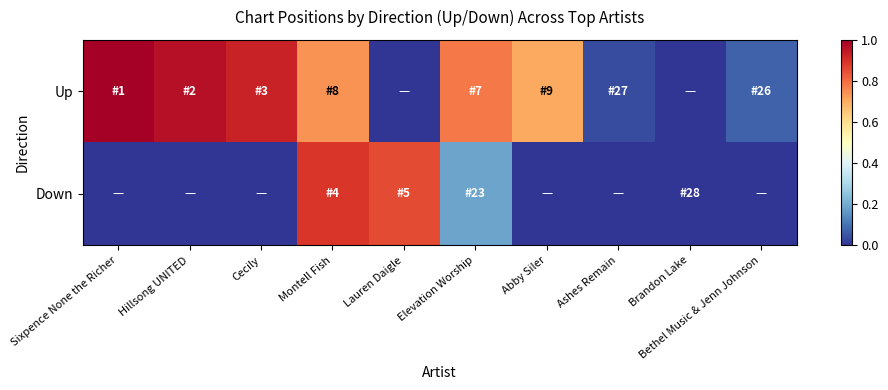

Reading left to right, transcribe all the data shown in this chart.

Up: Sixpence None the Richer=1.0	Hillsong UNITED=1.0	Cecily=0.9	Montell Fish=0.7	Lauren Daigle=0.0	Elevation Worship=0.8	Abby Siler=0.7	Ashes Remain=0.0	Brandon Lake=0.0	Bethel Music & Jenn Johnson=0.1
Down: Sixpence None the Richer=0.0	Hillsong UNITED=0.0	Cecily=0.0	Montell Fish=0.9	Lauren Daigle=0.9	Elevation Worship=0.2	Abby Siler=0.0	Ashes Remain=0.0	Brandon Lake=0.0	Bethel Music & Jenn Johnson=0.0